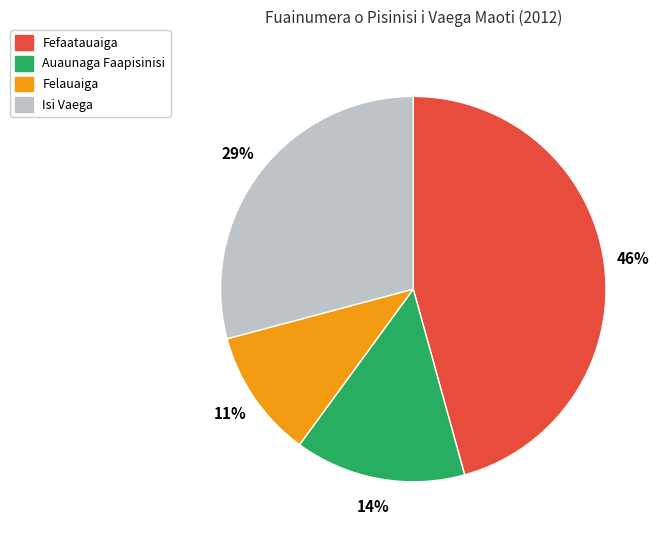

Is there a majority slice in this chart?

No